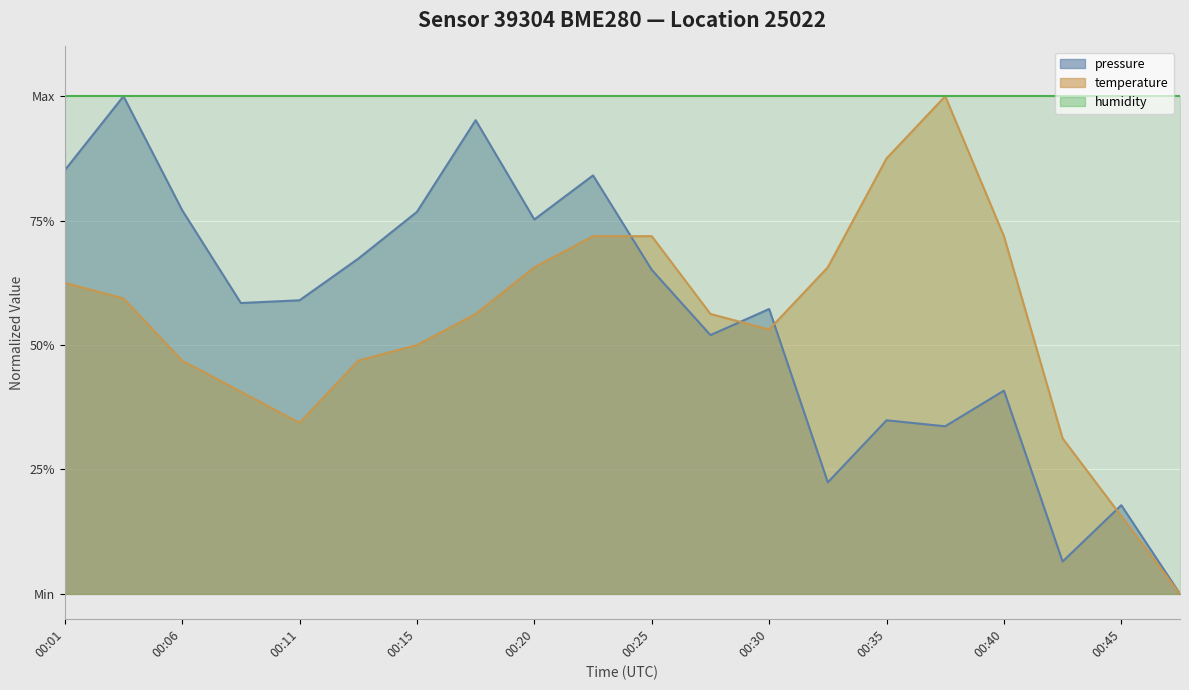

At which label is temperature closest to 0?

00:47